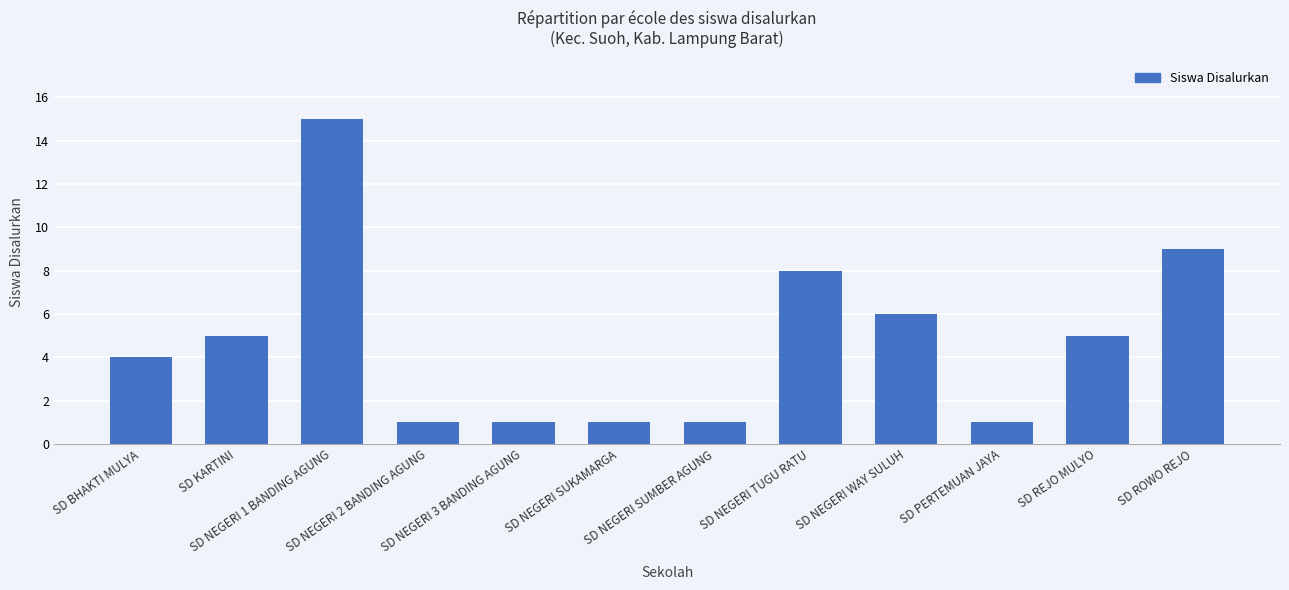

What is the difference between the maximum and minimum values?

14